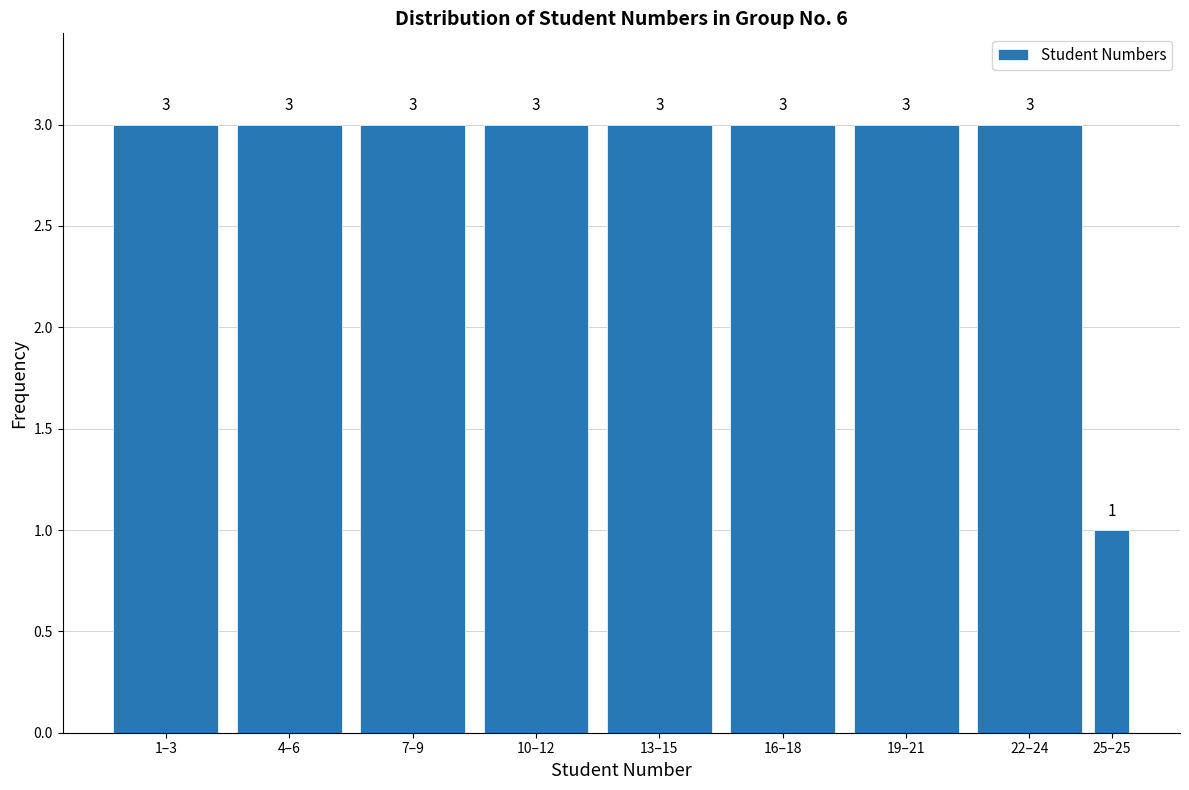

Reading left to right, extract all data points from this chart.

1–3=3	4–6=3	7–9=3	10–12=3	13–15=3	16–18=3	19–21=3	22–24=3	25–25=1